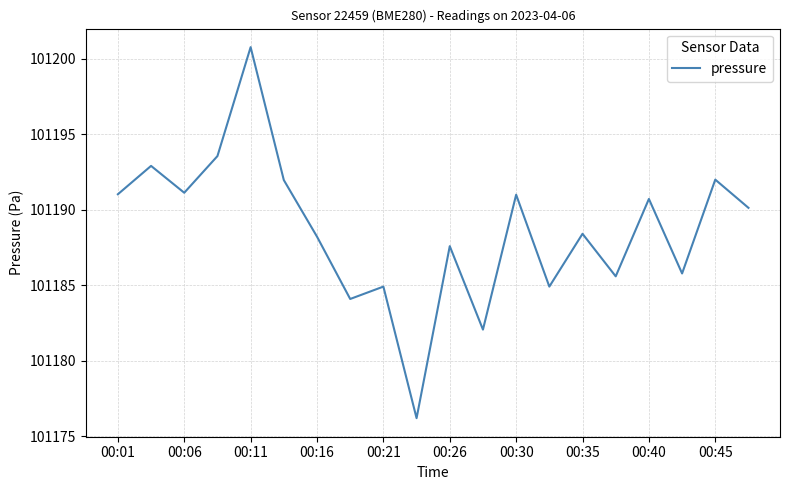

What is the minimum value shown in the chart?

101176.2